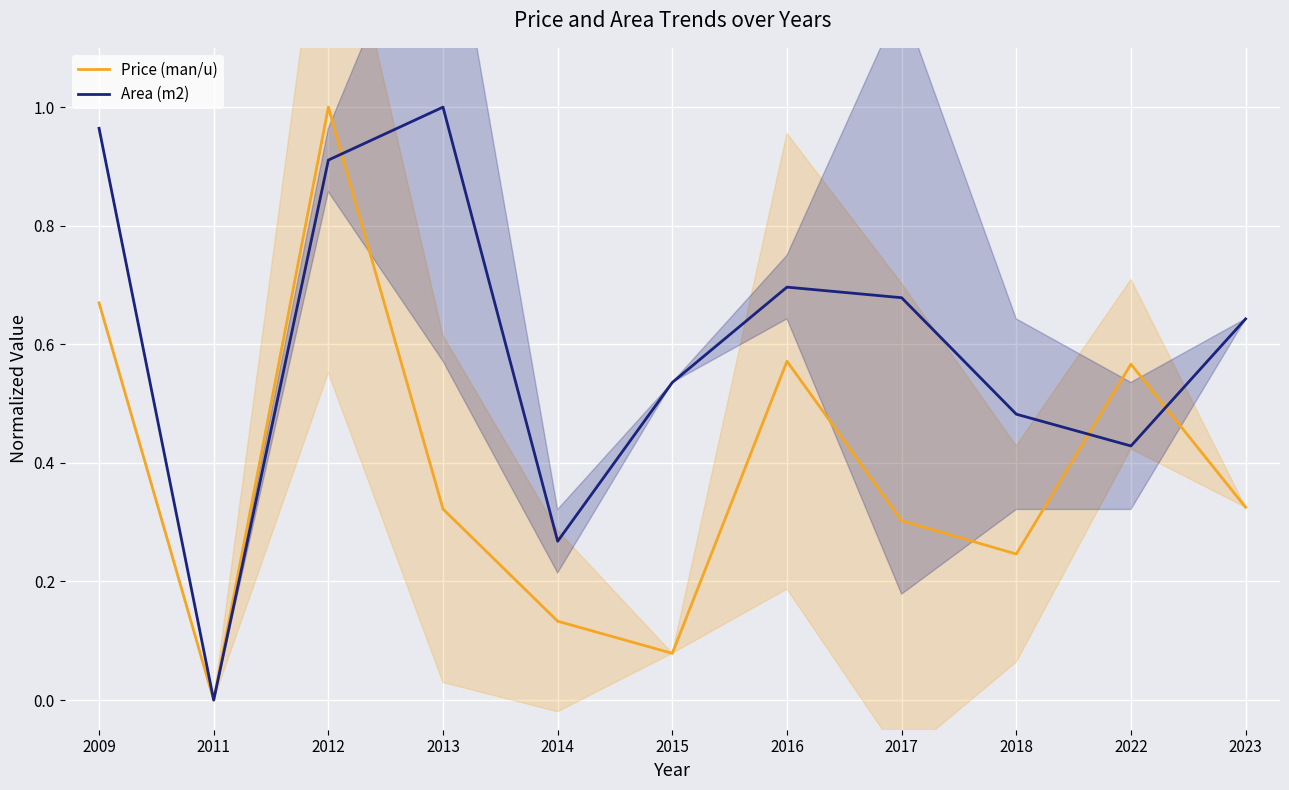

What value does the Area (m2) series have at 2017?

0.7